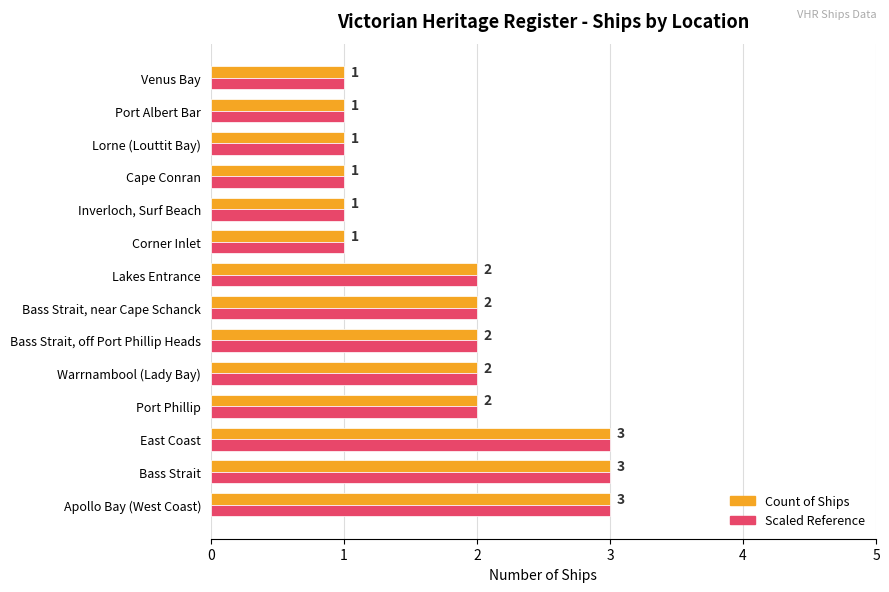

What is the total value across all series at Bass Strait, off Port Phillip Heads?

4